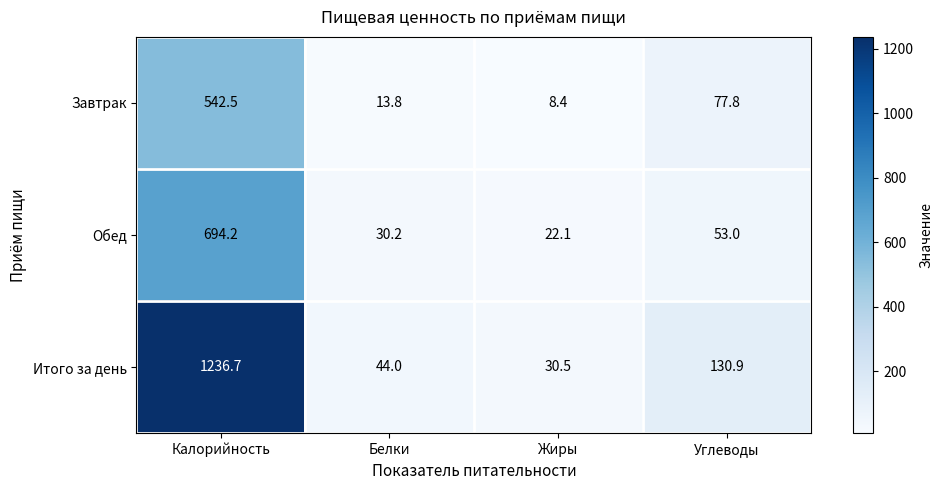

Where does the Обед series first go above 53?

Калорийность